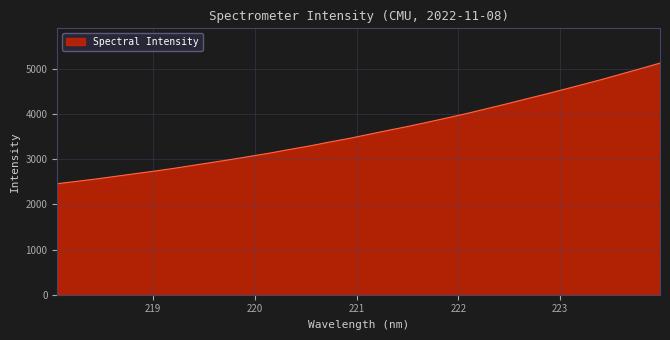

What is the smallest value displayed?

2456.6